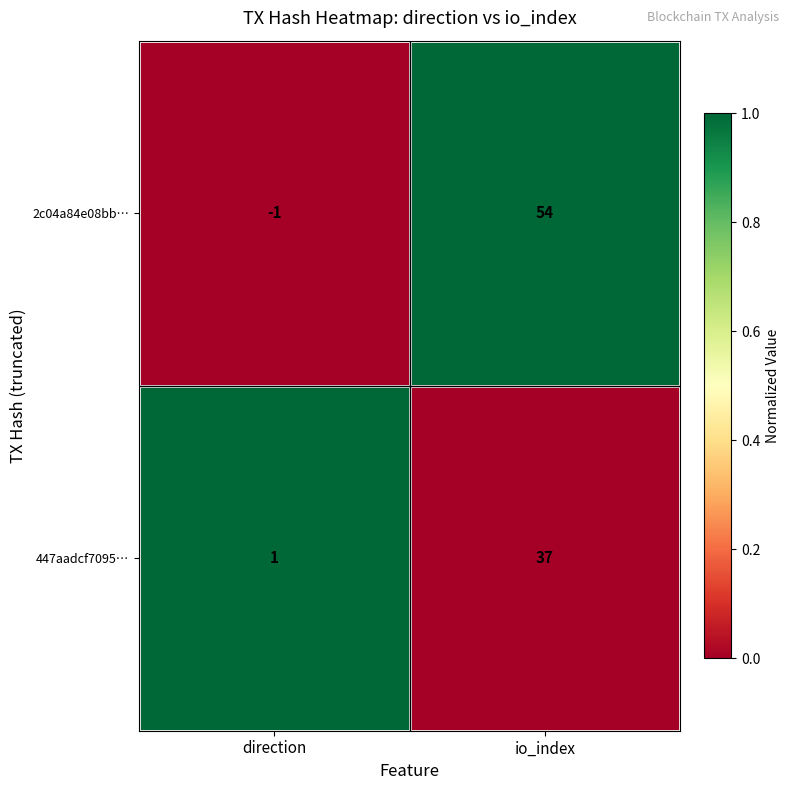

What is the spread (max minus min) of values at io_index?

17